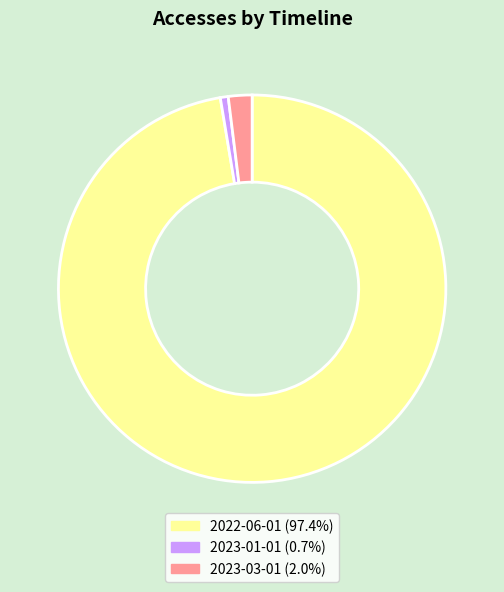

What is the ratio of the value at 2023-03-01 to the value at 2023-01-01?

3.0